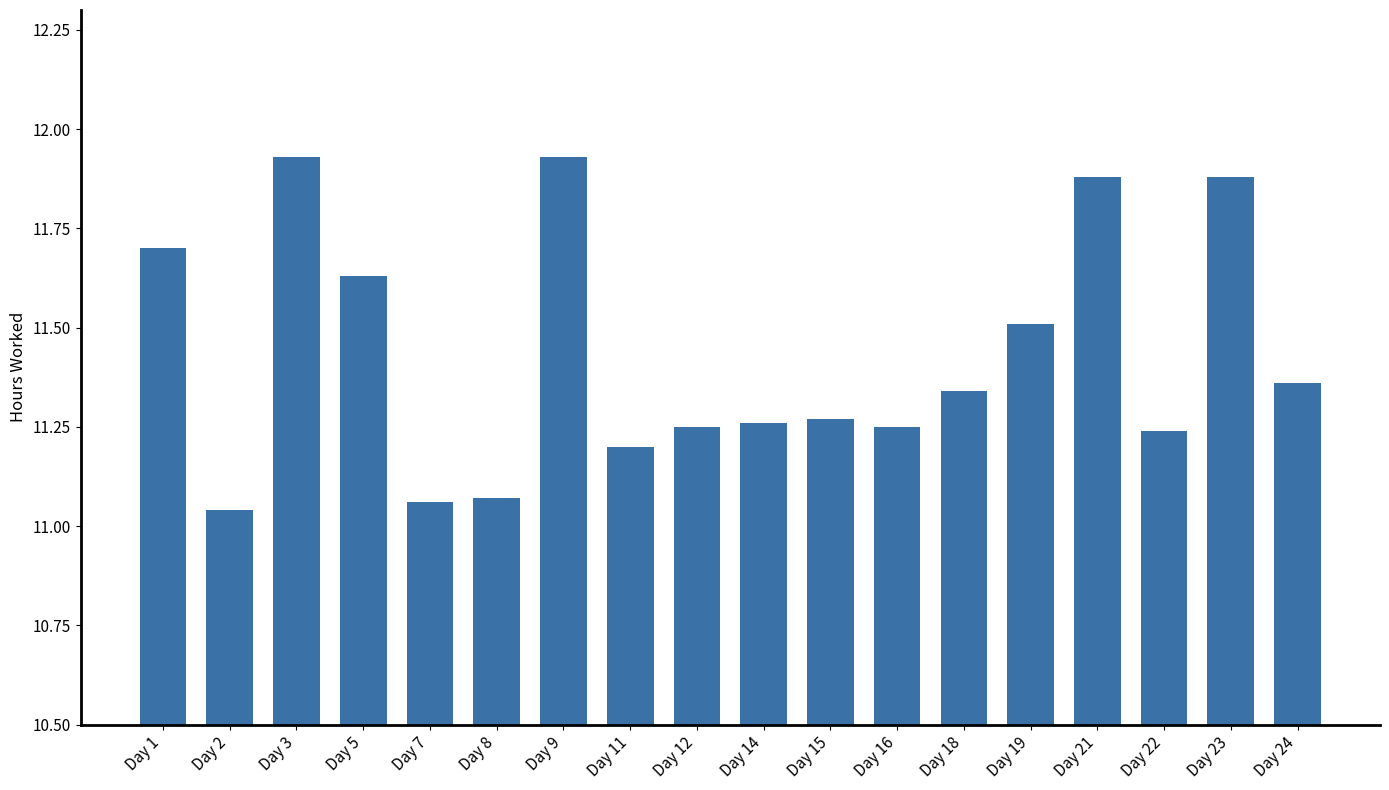

Which has a higher value, Day 2 or Day 23?

Day 23